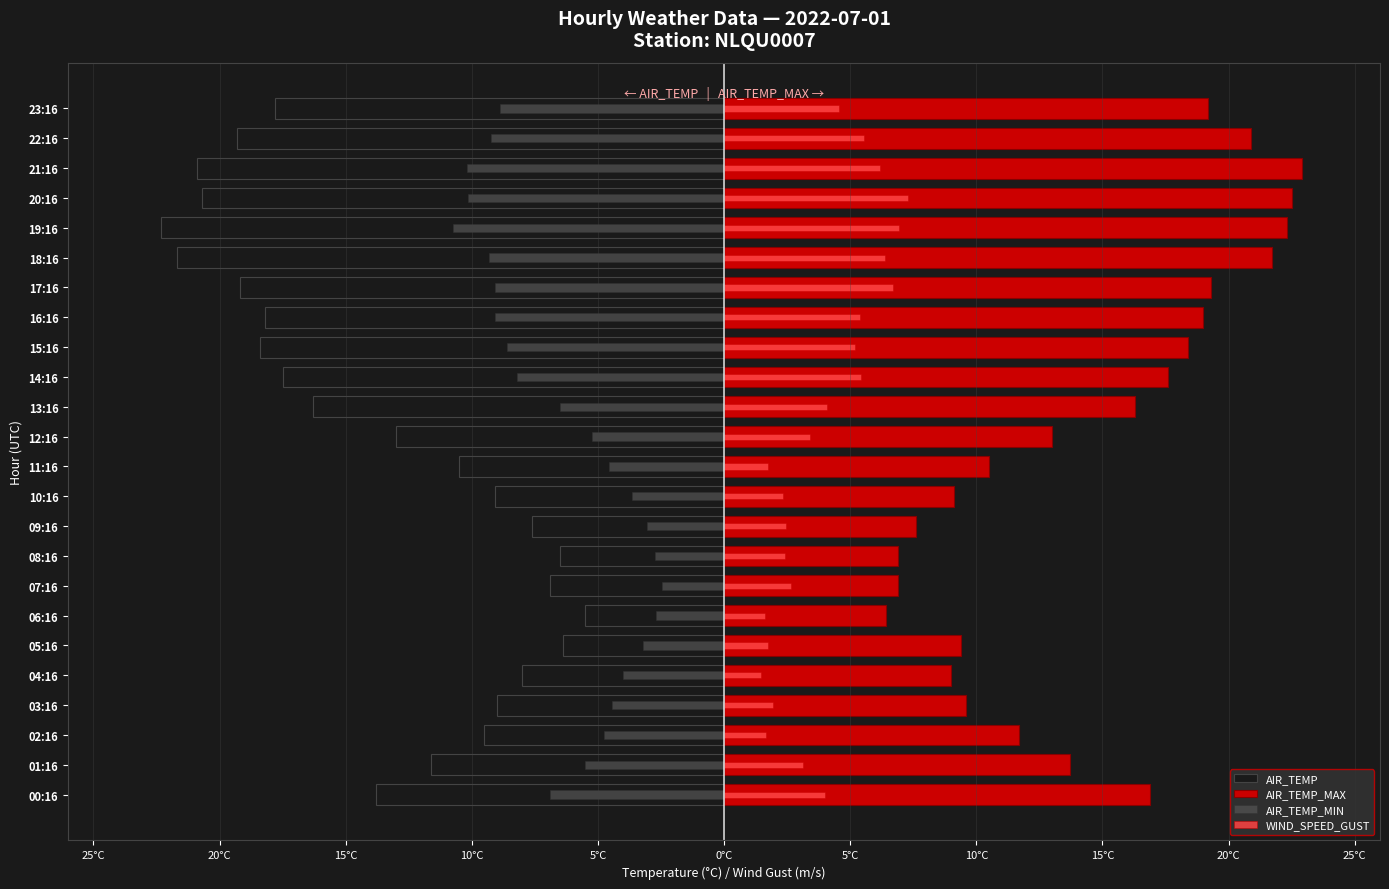

How many bars are there in total?

96